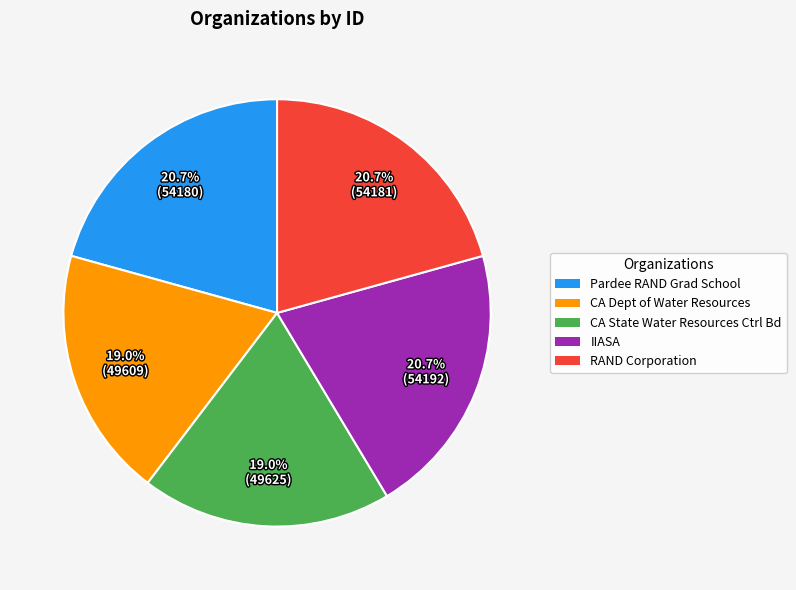

How many segments does this pie chart have?

5